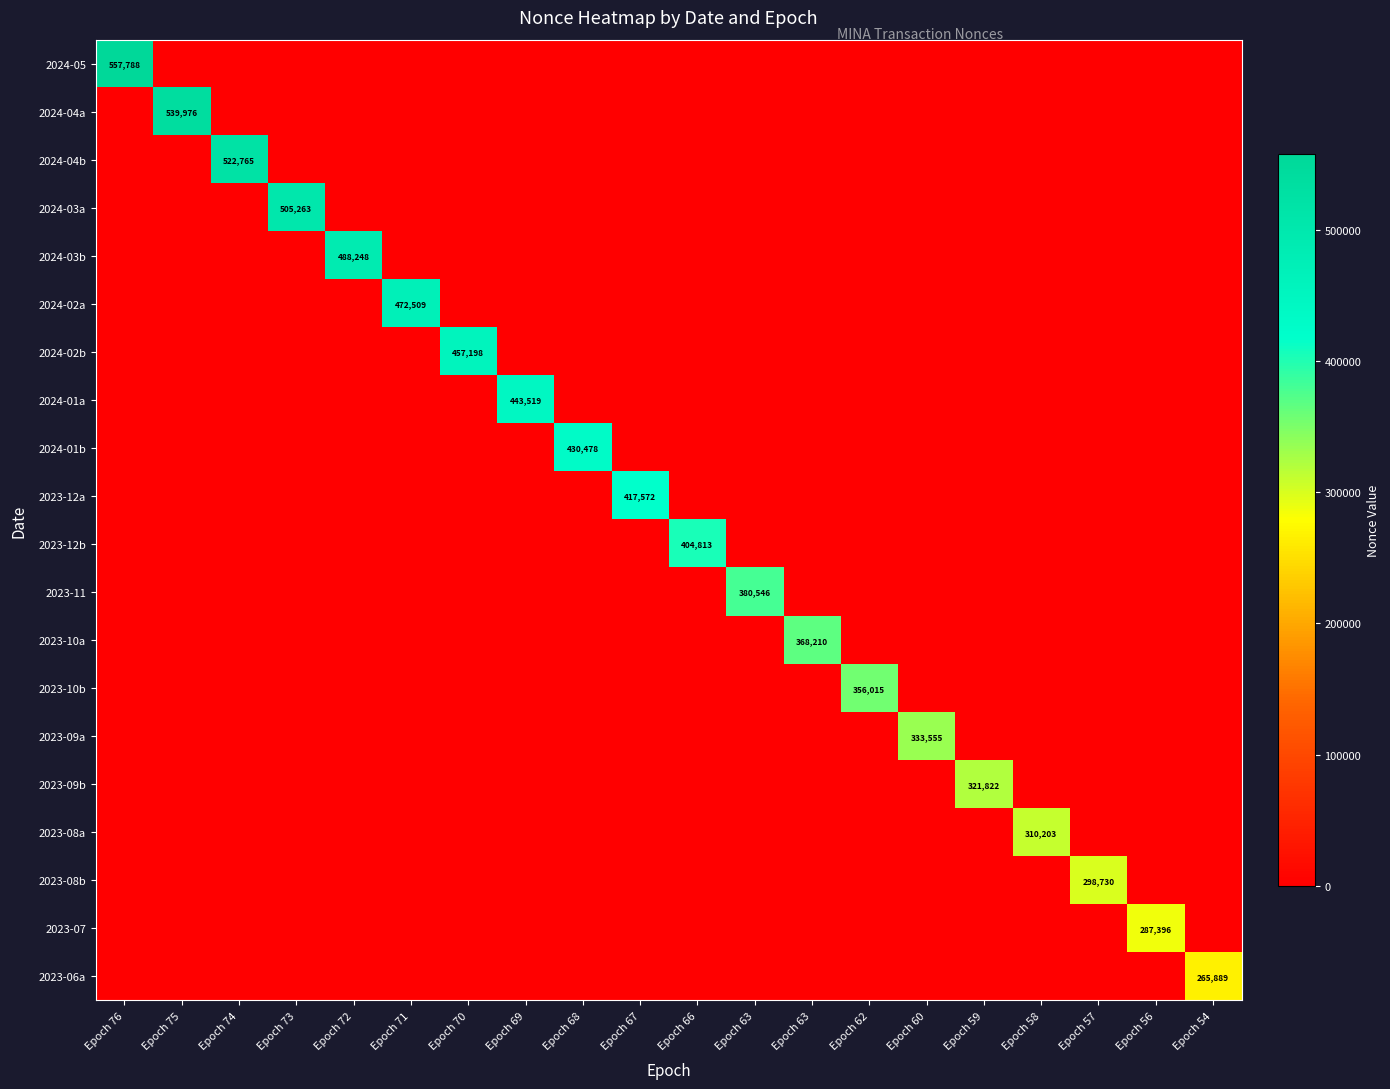

What is the spread (max minus min) of values at Epoch 62?

356015